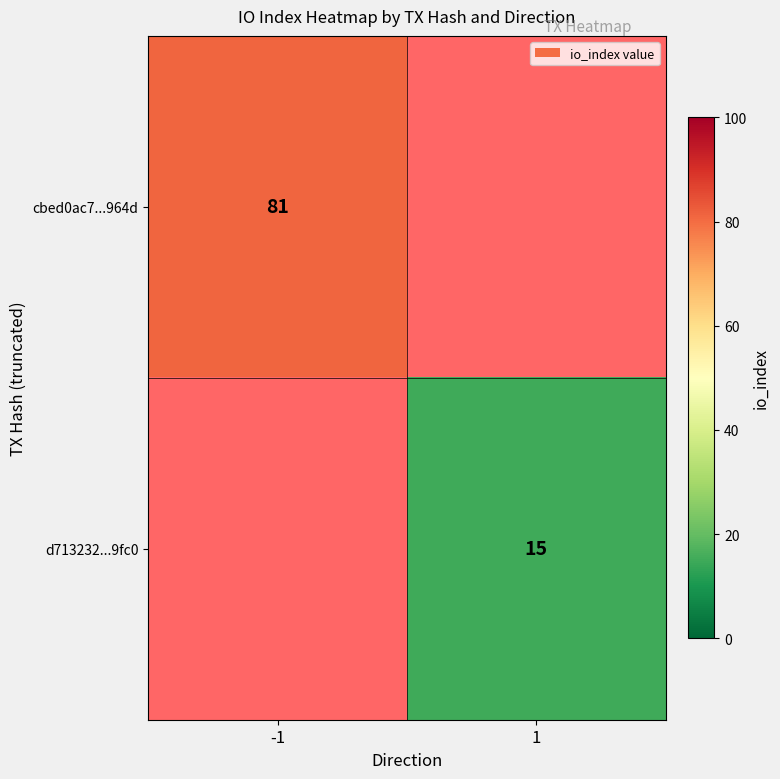

Is it true that cbed0ac7...964d equals 37 at -1?

False